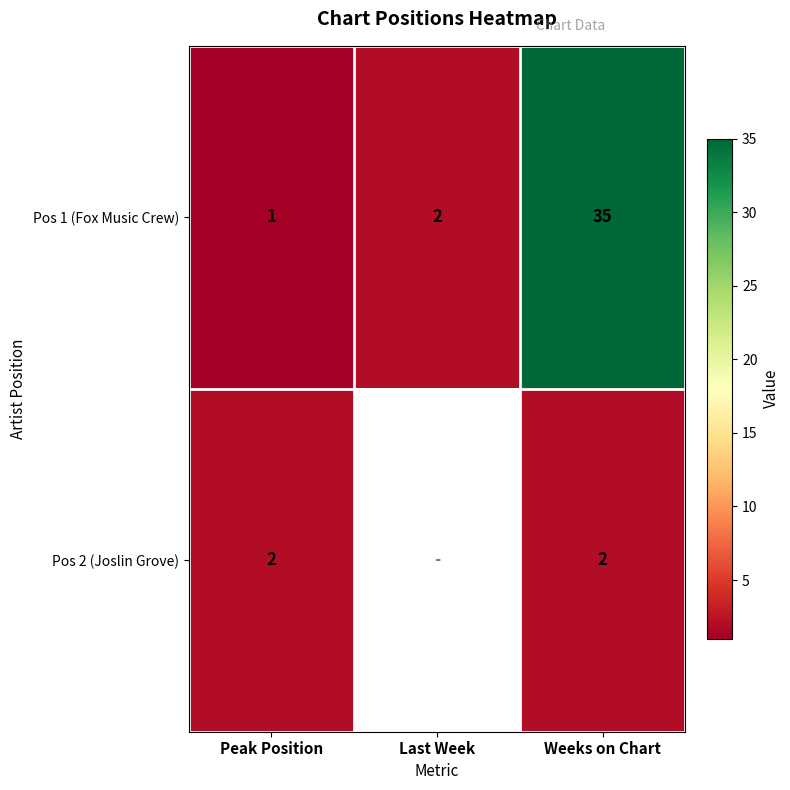

At which label does Pos 1 (Fox Music Crew) reach its minimum?

Peak Position